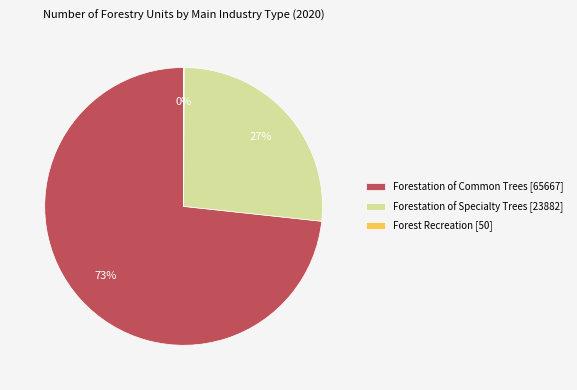

Between Forestation of Common Trees [65667] and Forestation of Specialty Trees [23882], which is larger?

Forestation of Common Trees [65667]